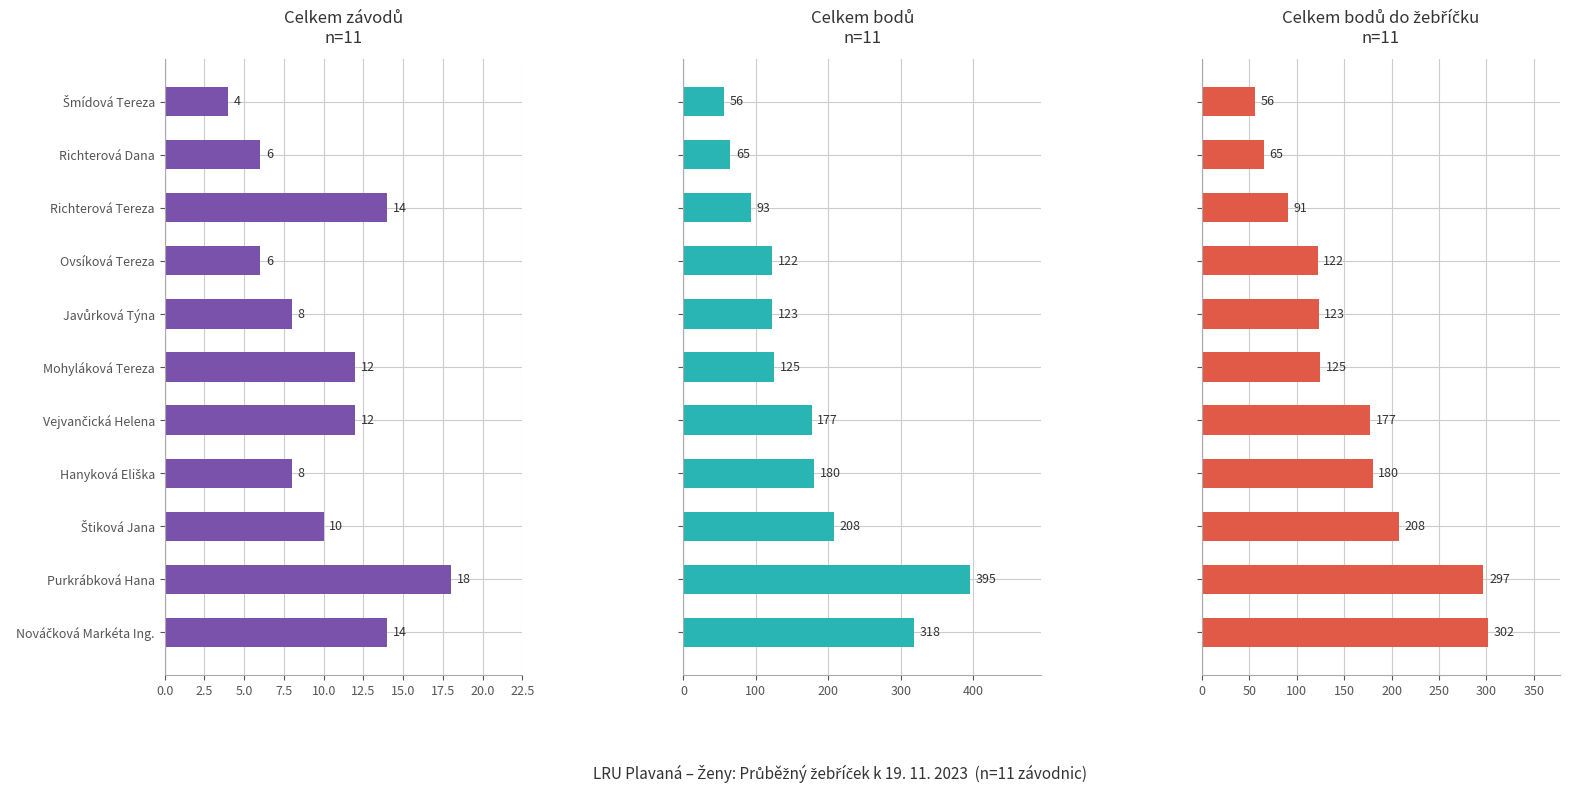

How many values in the Celkem bodů series exceed 125?

5